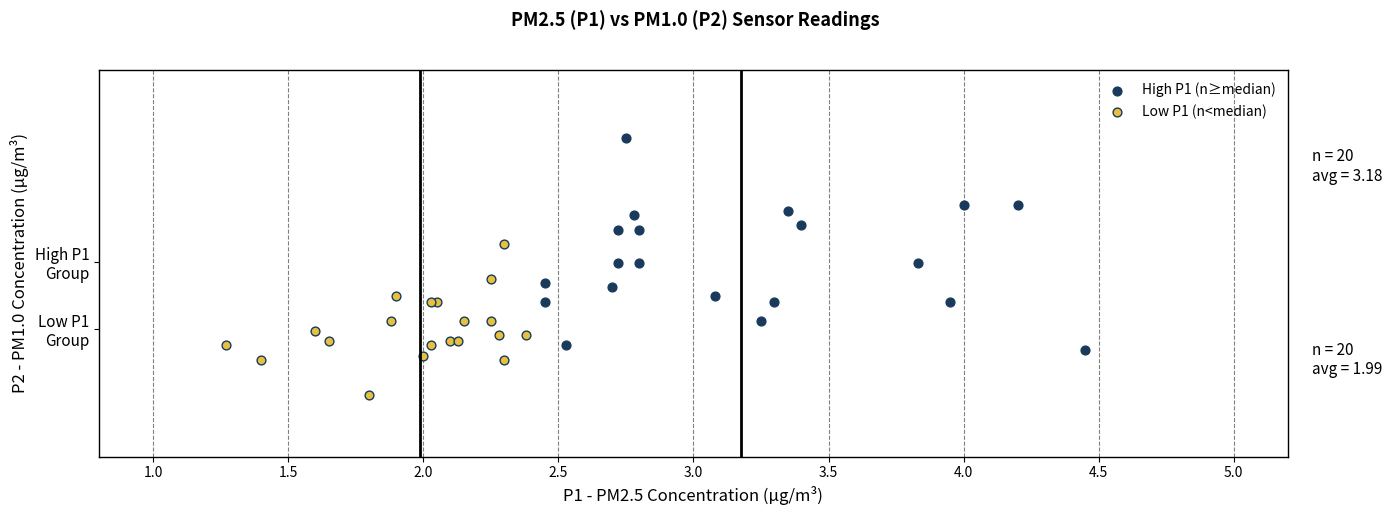

Which series reaches the minimum Y coordinate?

Low P1 (n<median)